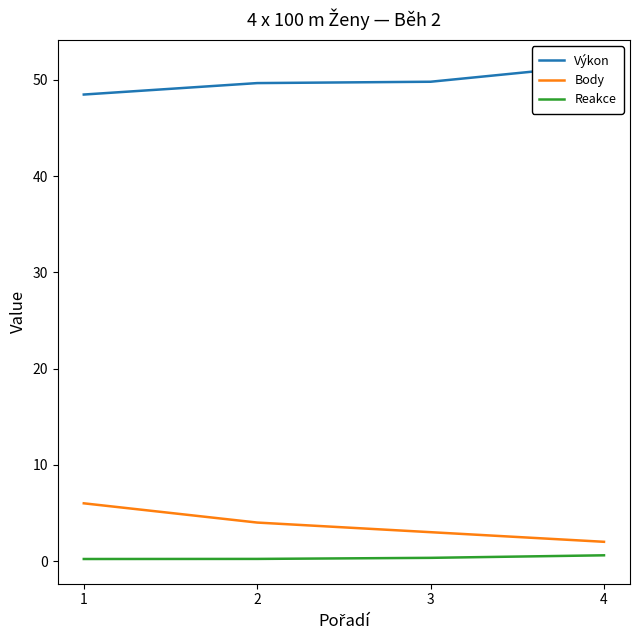

What value does the Reakce series have at 1?

0.2